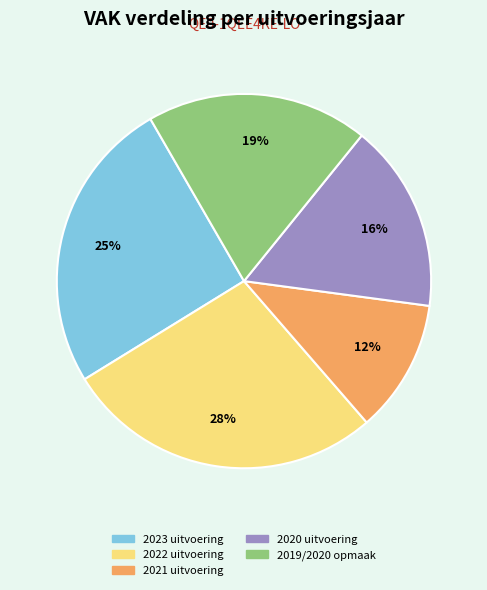

The 2021 uitvoering slice represents 1% of the pie. True or false?

False